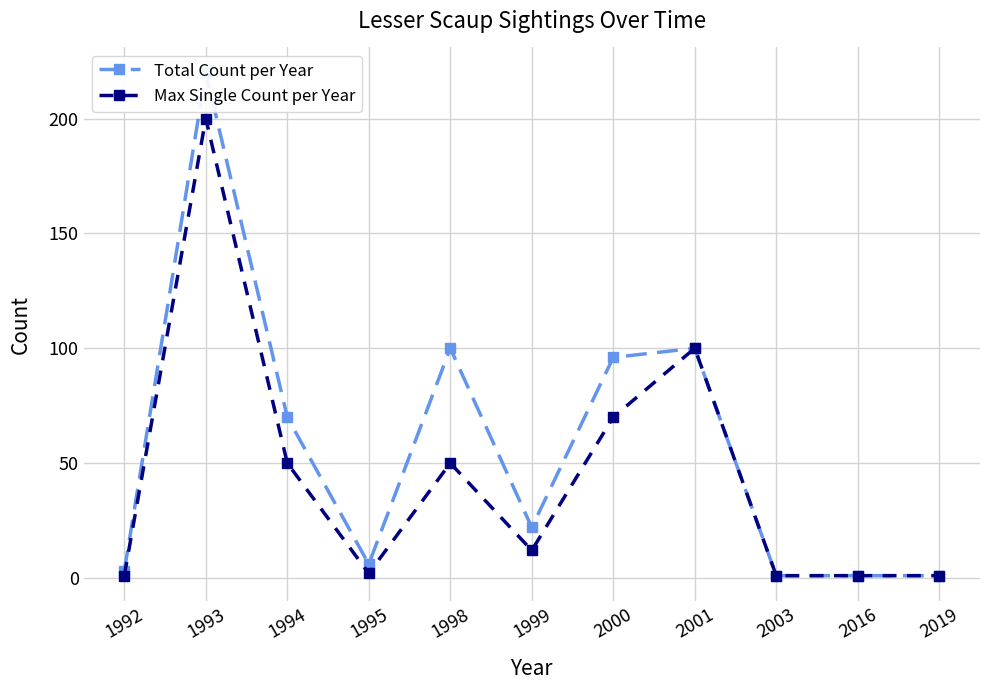

Is the value of Total Count per Year at 1993 greater than the value of Max Single Count per Year at 1993?

Yes